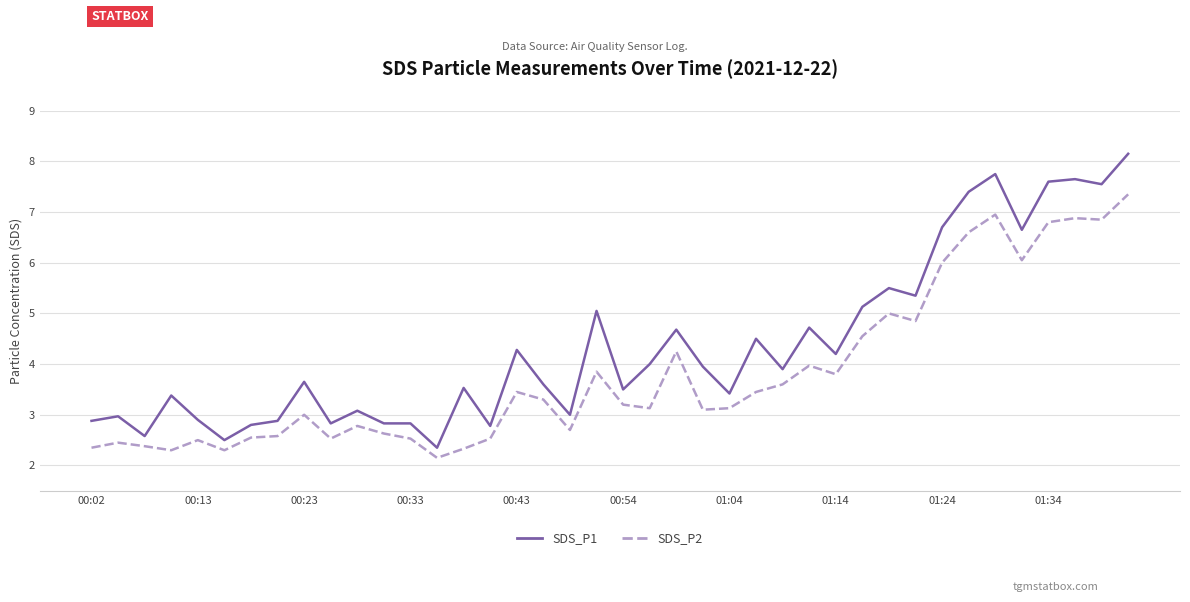

What is the difference between the maximum and minimum values in the SDS_P2 series?

5.2